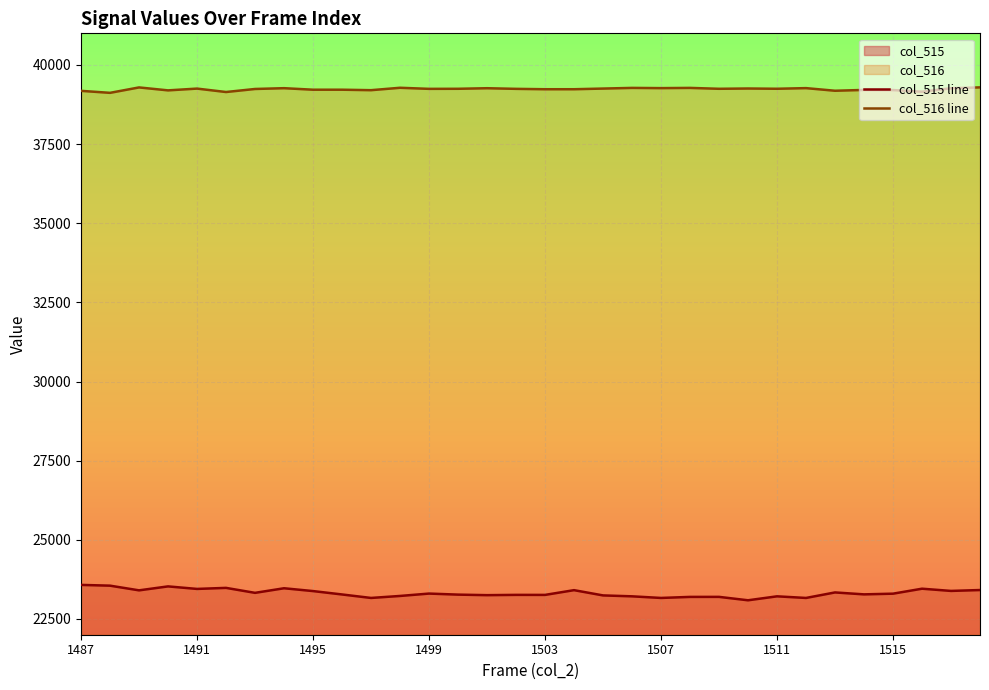

True or false: col_516 line and col_515 line intersect in this chart.

False